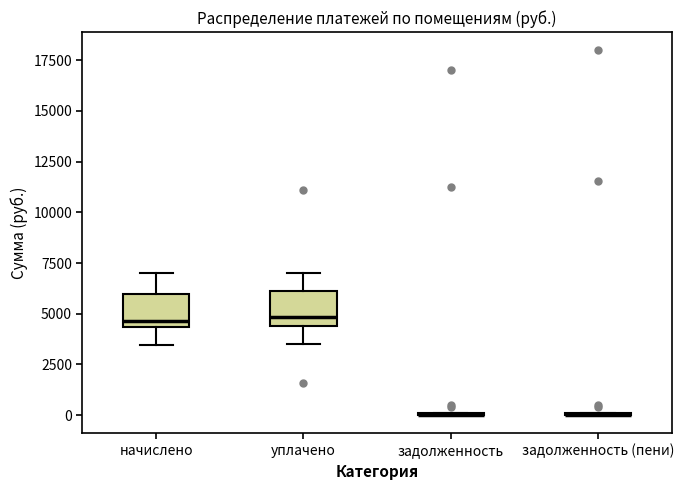

Reading left to right, transcribe this box plot: for each box, give where its median line is, the range the box spans, and where its two whiskers end, as read against the y-axis. The values are not printed on the chart, so give them approximately, as read against the axis.

начислено: median 4500 (just above the box's lower edge), box 4500 to 6000, whiskers 3500 to 7000
уплачено: median 5000, box 4500 to 6000, whiskers 3500 to 7000
задолженность: box collapsed to a line at 0, whiskers 0 to 0
задолженность (пени): box collapsed to a line at 0, whiskers 0 to 0